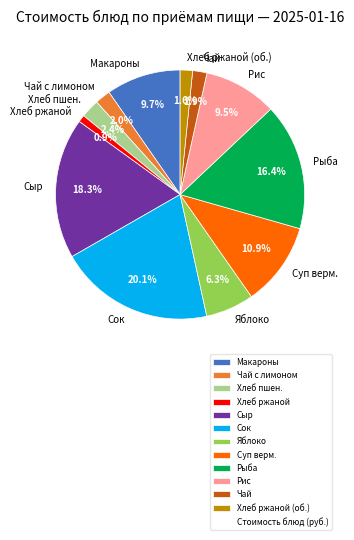

What is the largest slice in the pie chart?

Сок